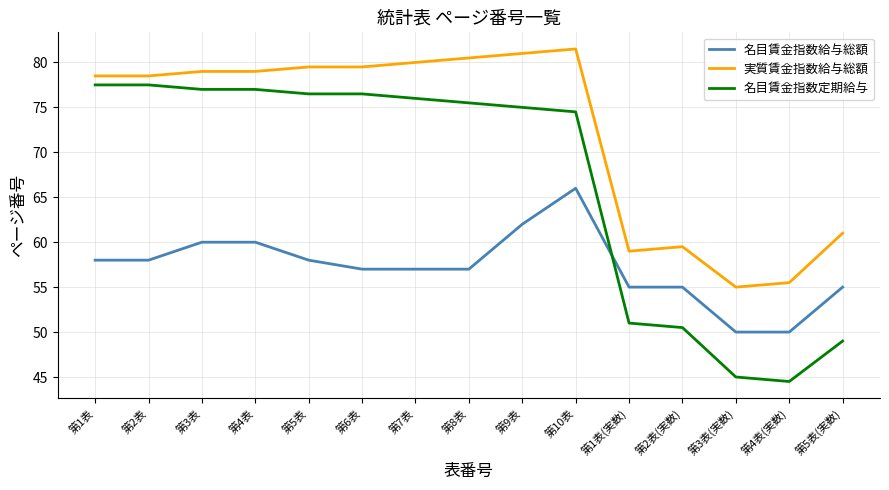

True or false: 実質賃金指数給与総額 has a value of 25.2 at 第3表(実数).

False